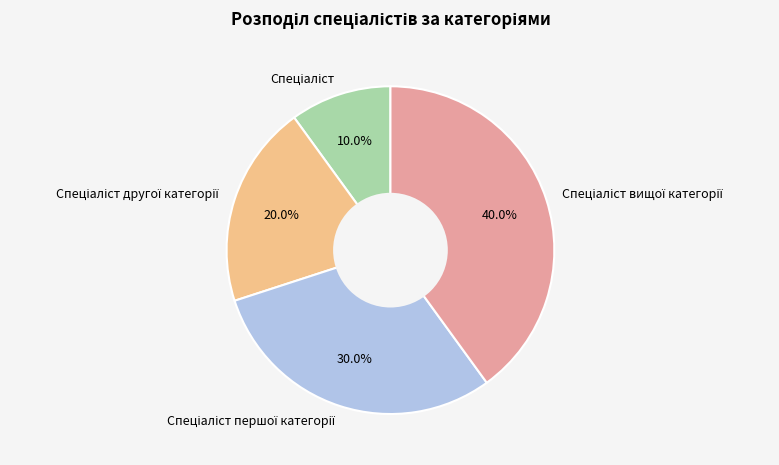

Count the number of slices in the pie.

4